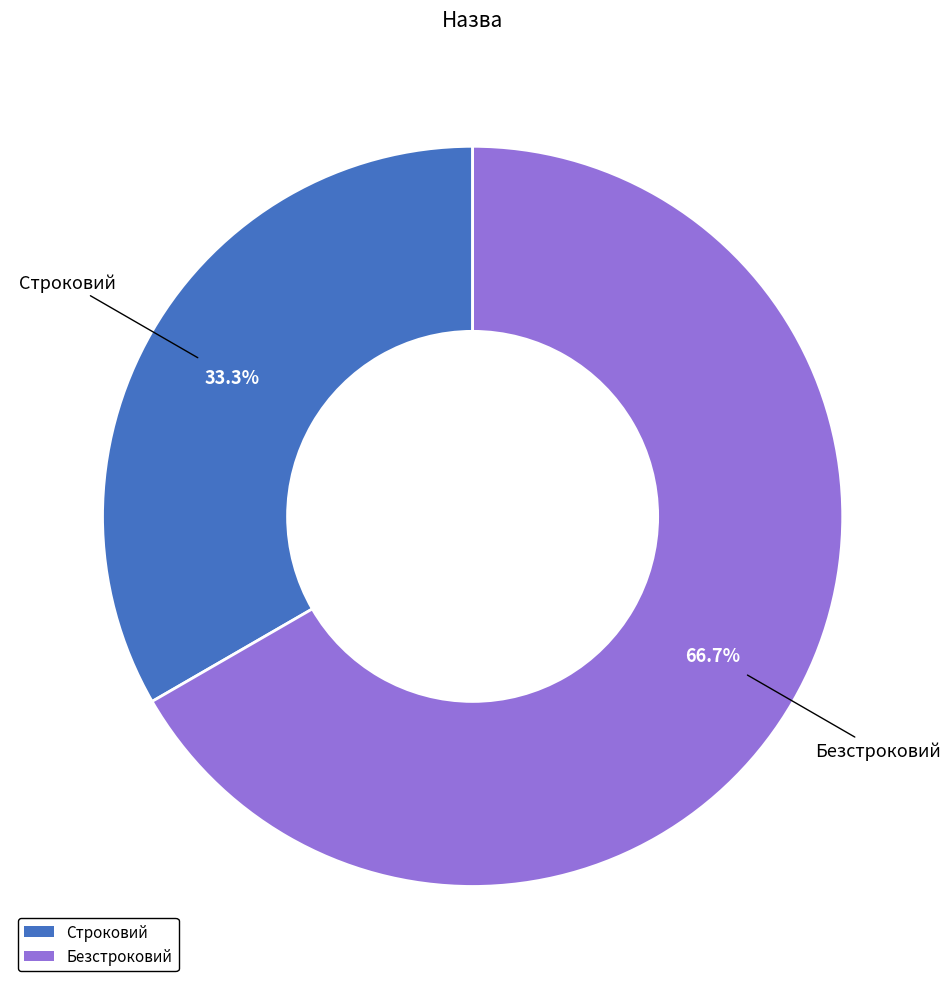

Between Строковий and Безстроковий, which is larger?

Безстроковий